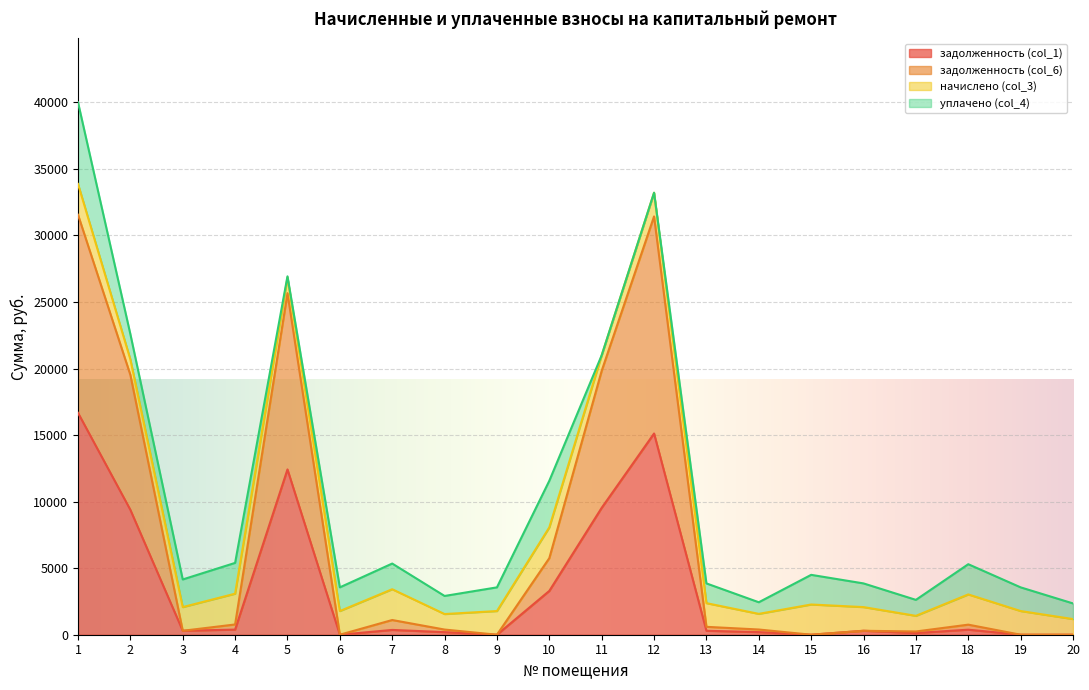

True or false: задолженность (col_6) has more than 0 points higher than both neighbors.

True